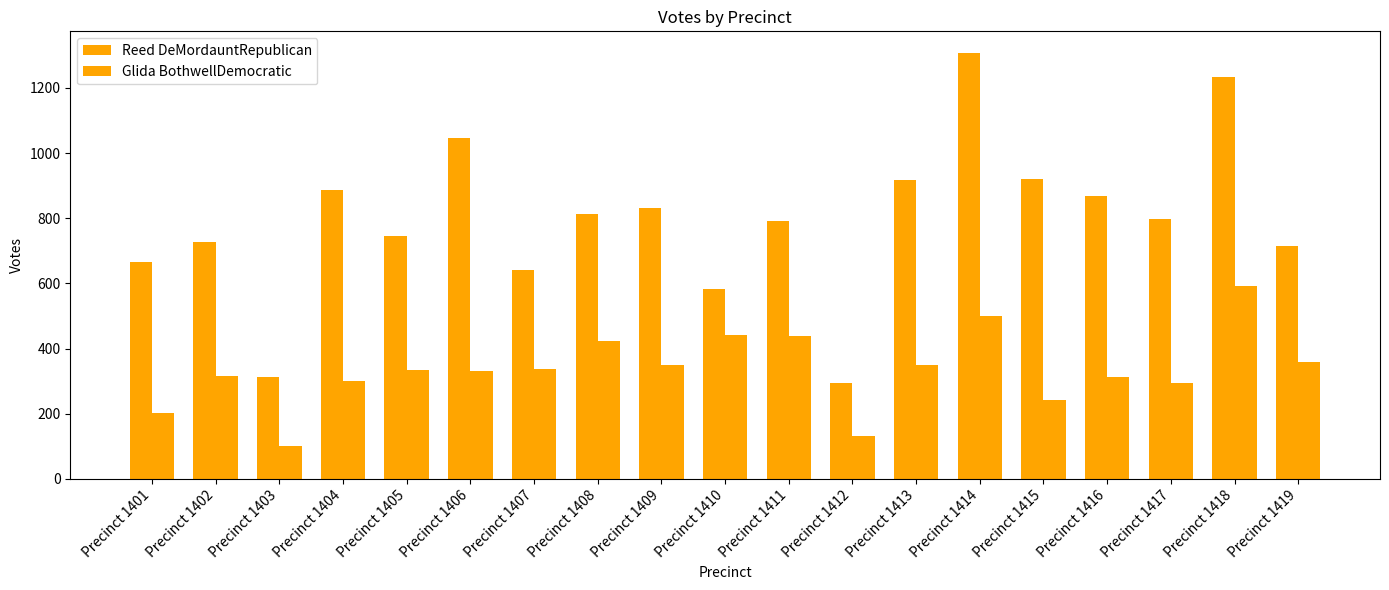

Count the number of categories in the chart.

19